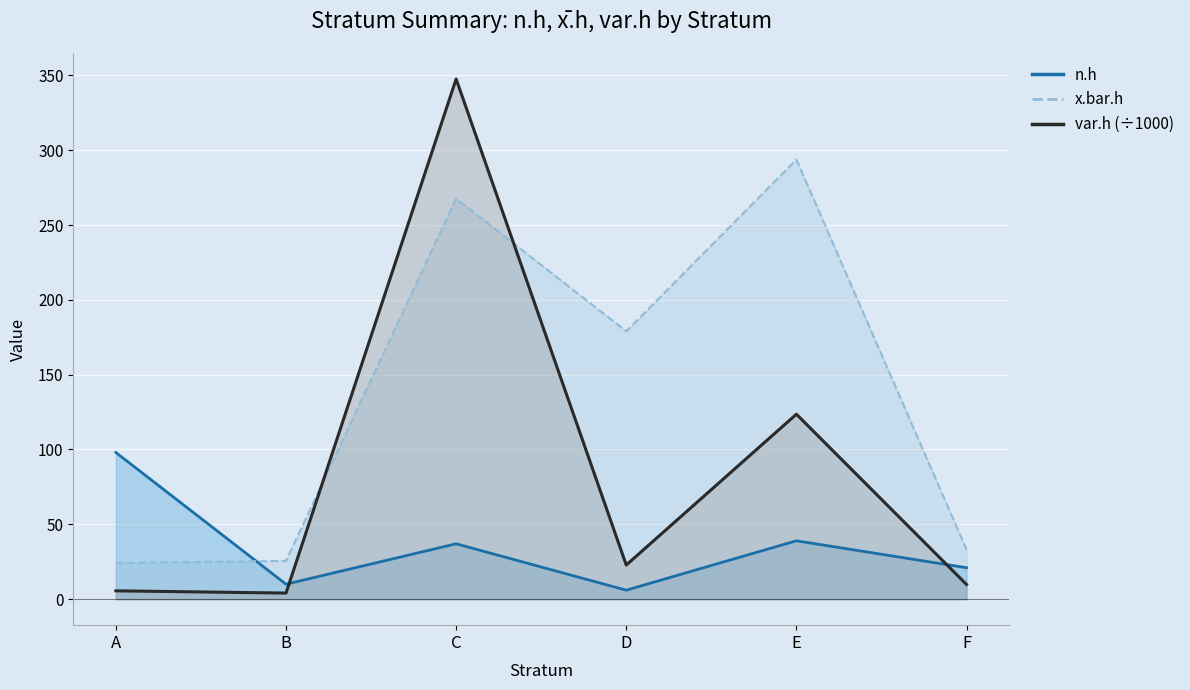

Rank the series by their maximum value, from lowest to highest.

n.h, x.bar.h, var.h